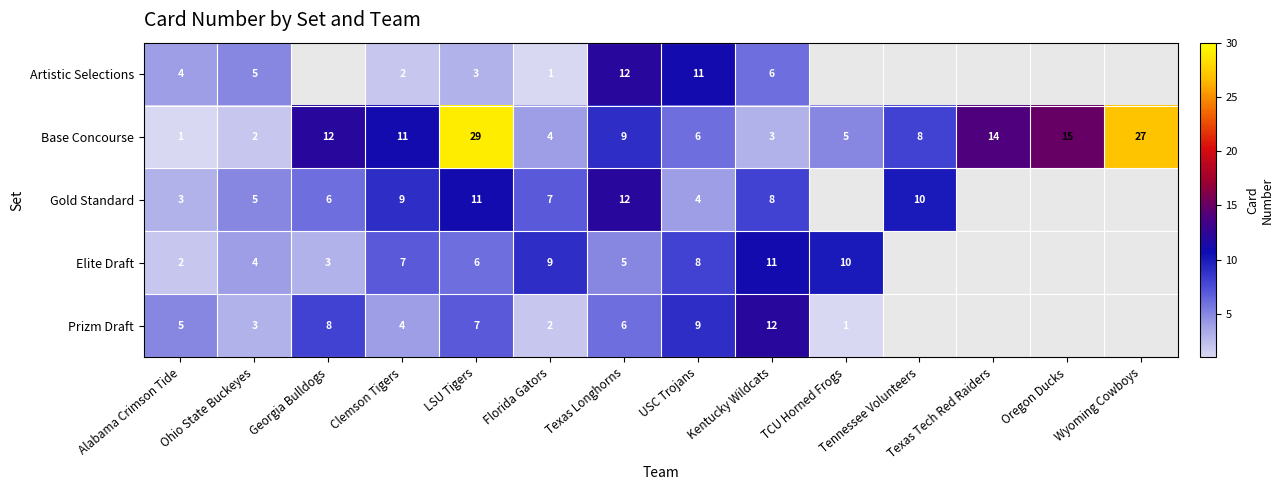

What is the total value across all series at Texas Longhorns?

44